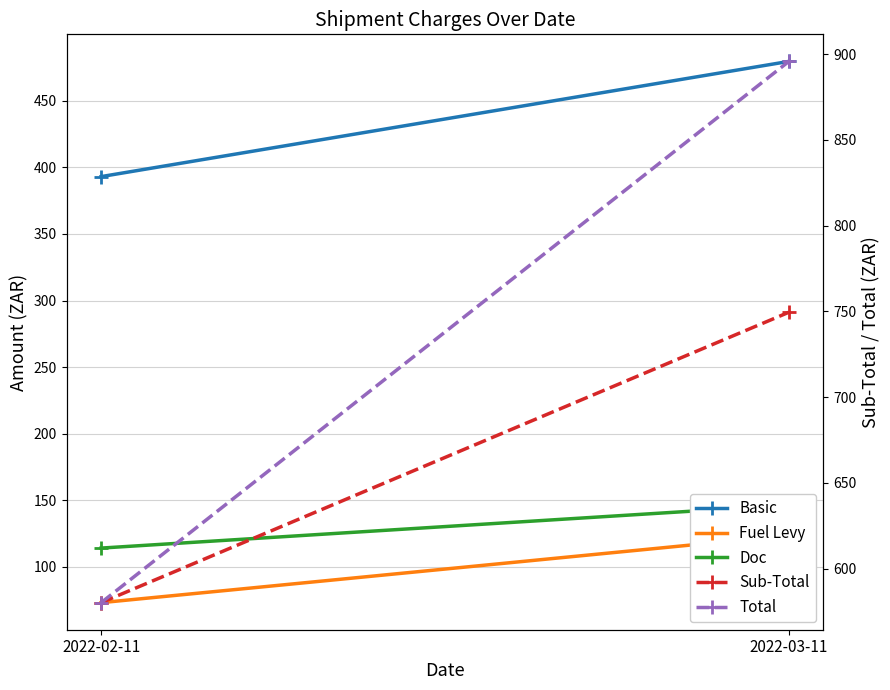

What is the label of the 2nd point from the left?

2022-03-11